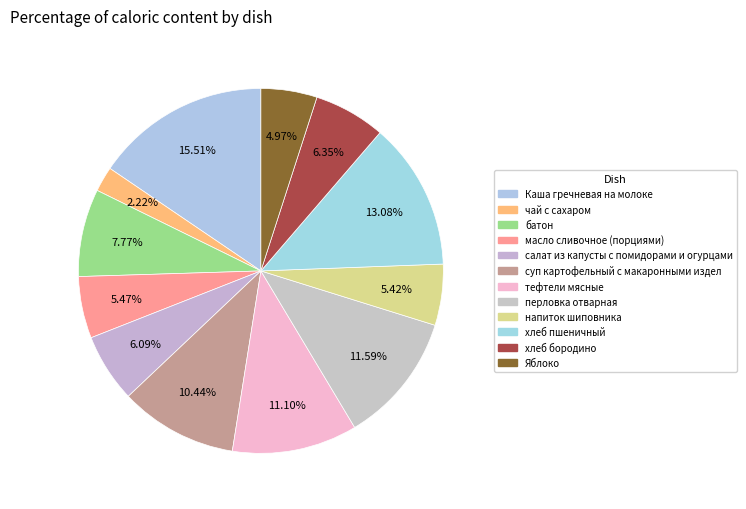

To the nearest percent, what is the difference between the largest and smallest slice percentages?

13%